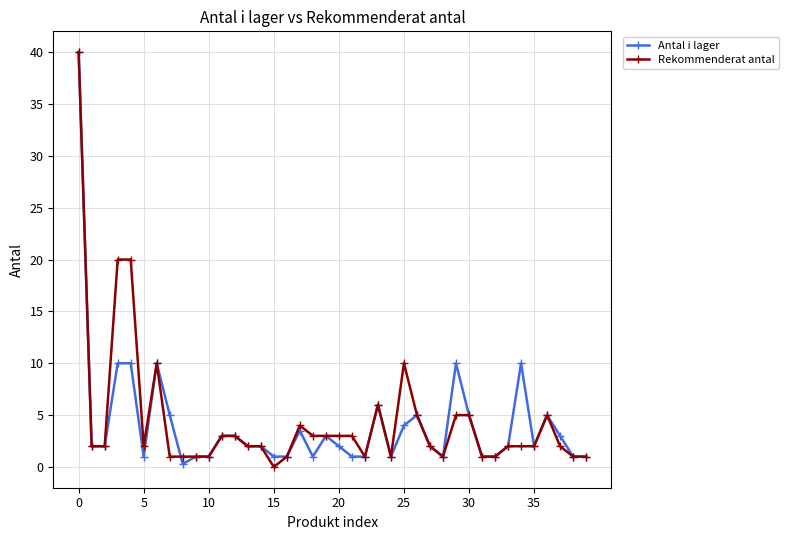

What is the value of the Antal i lager point at the 35th from the left?

10.0